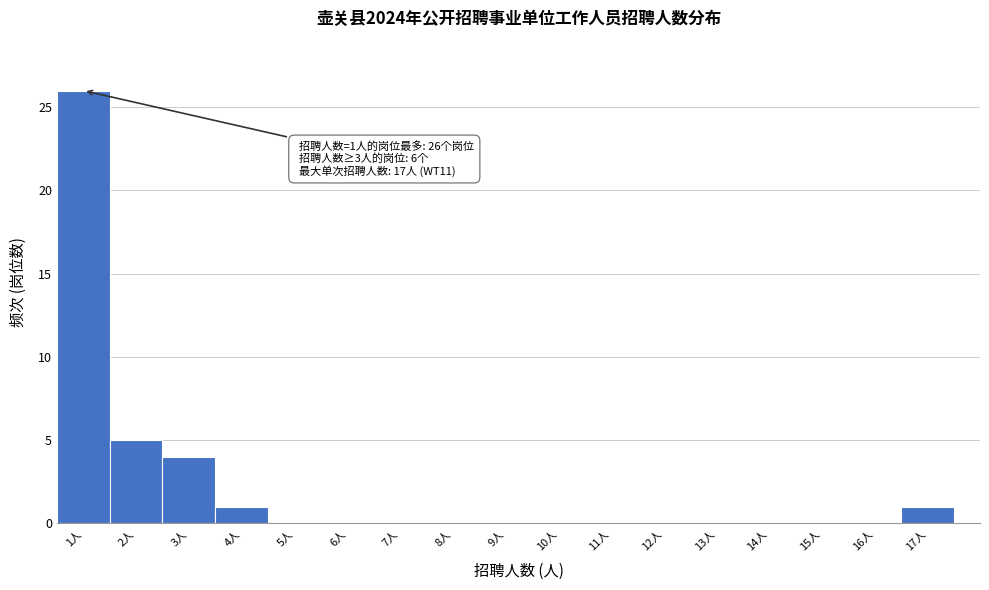

Over which range of the x-axis is the bar tallest?

0.5 to 1.5